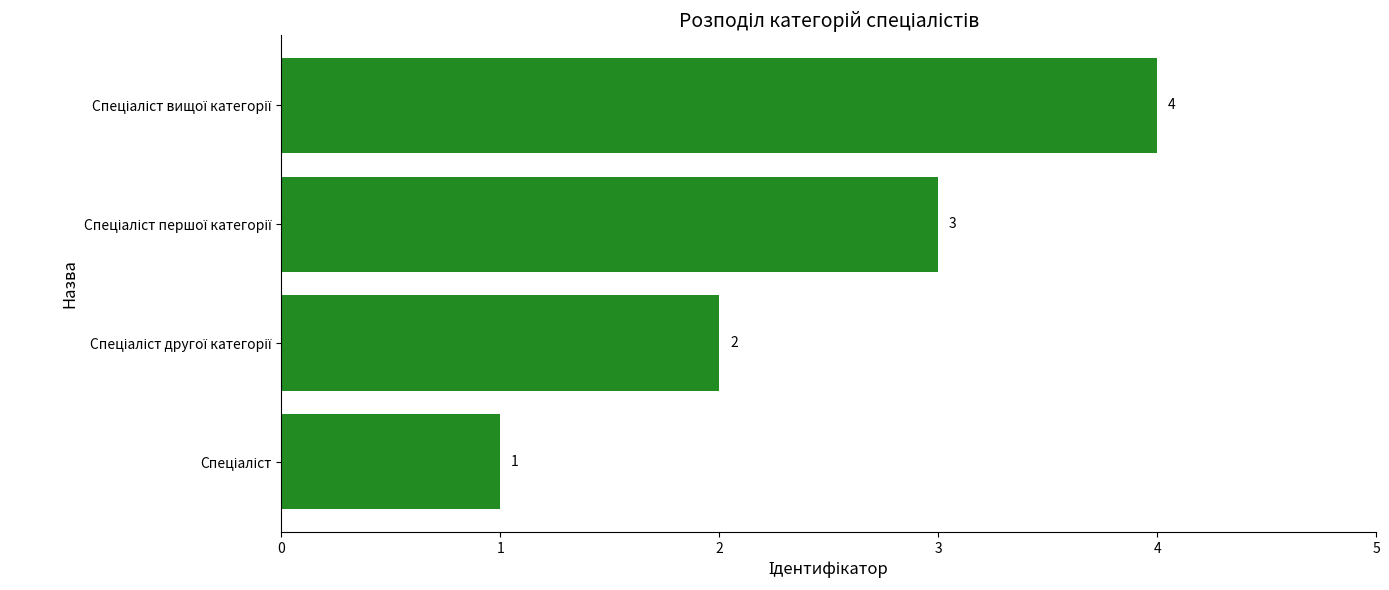

What is the sum of all values?

10